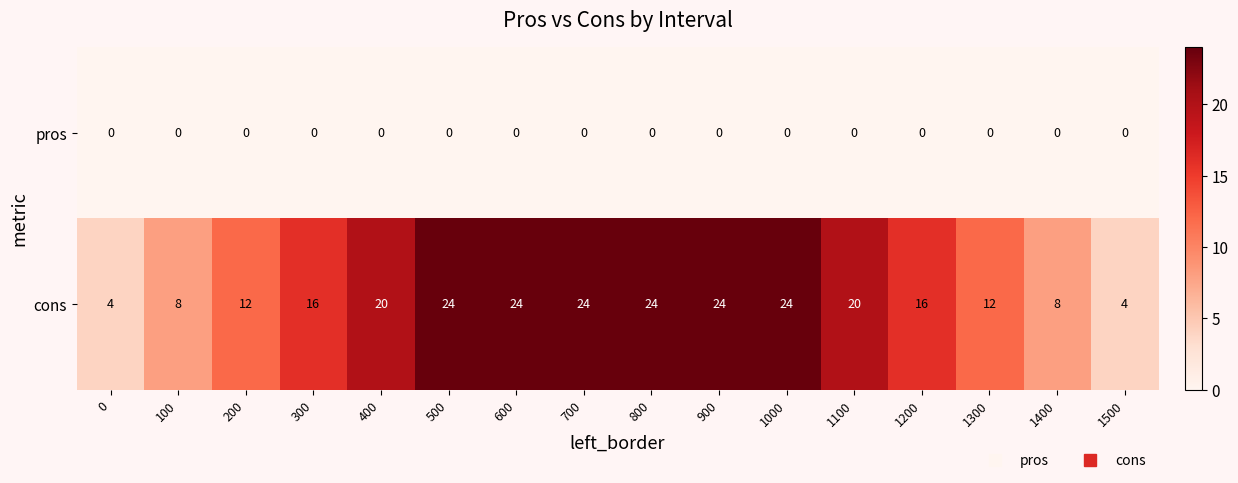

Rank the series by their maximum value, from lowest to highest.

pros, cons